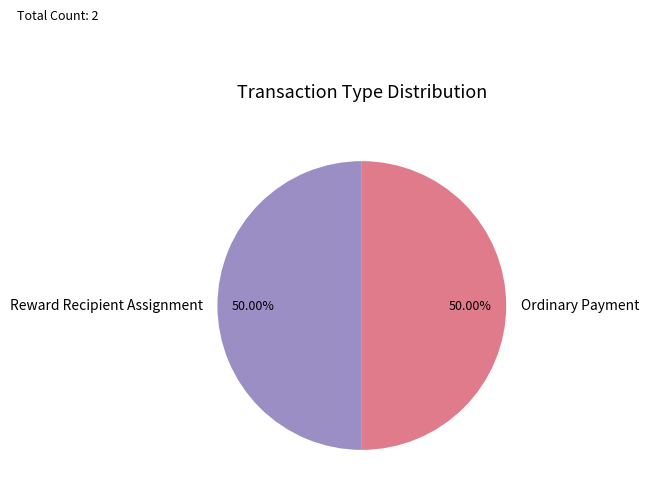

What is the ratio of the value at Reward Recipient Assignment to the value at Ordinary Payment?

1.0